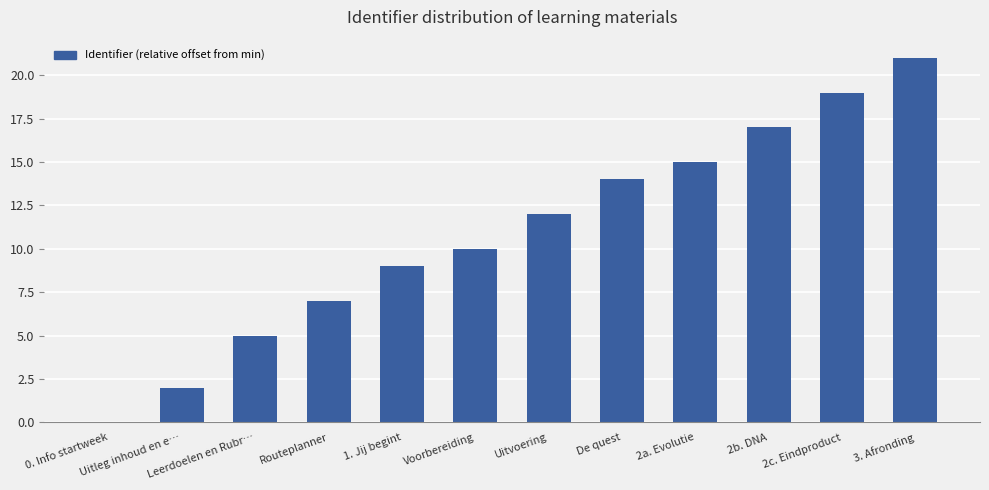

What is the greatest value displayed?

21